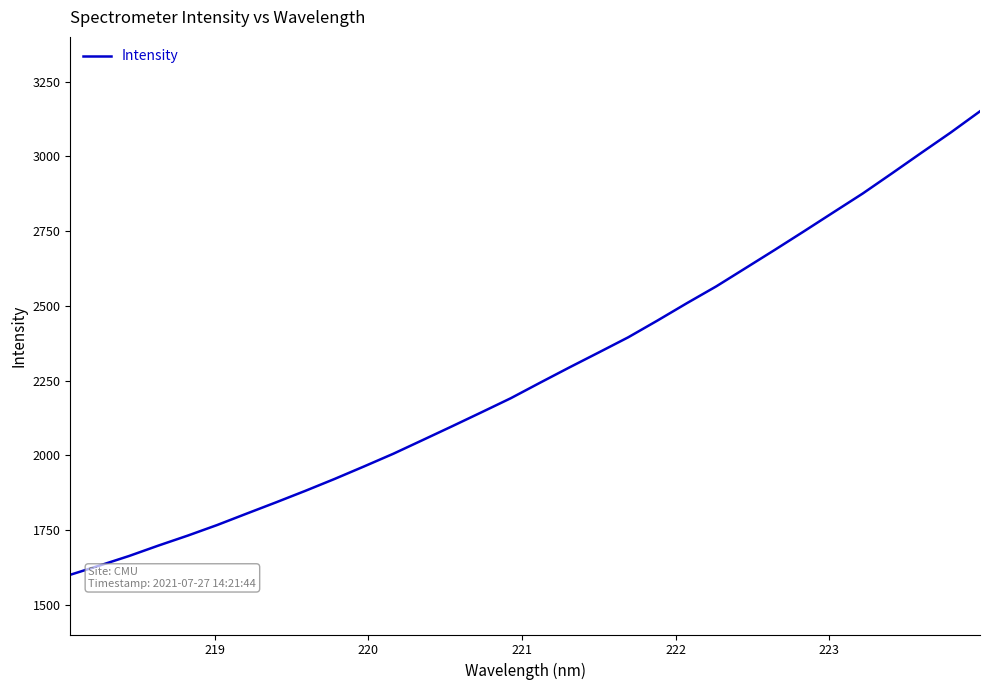

Does the chart have visible grid lines?

No